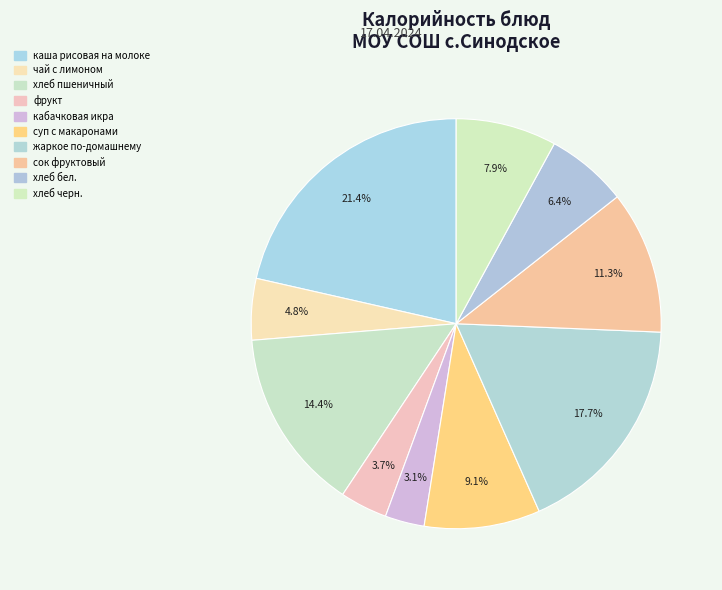

To the nearest percent, what percentage of the pie is хлеб бел.?

6%